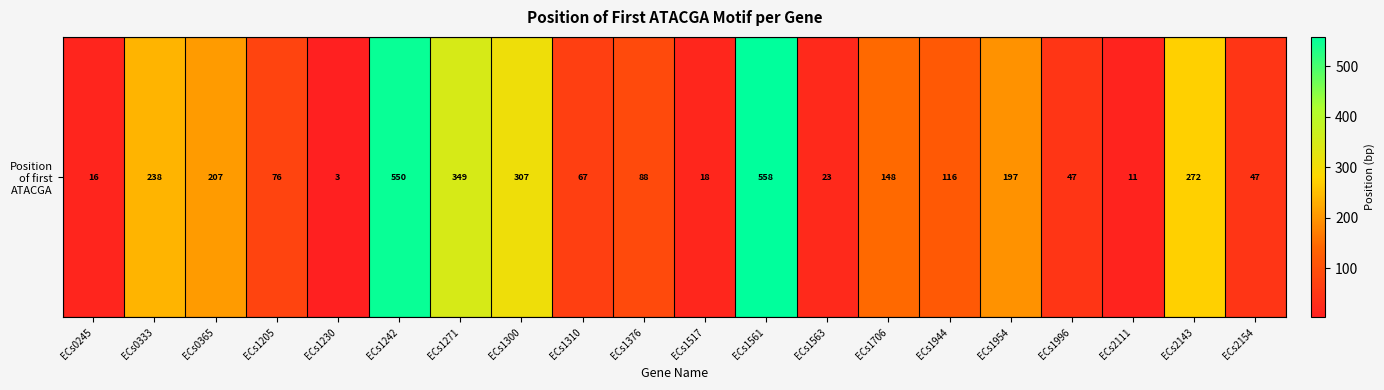

Between ECs1706 and ECs1563, which is larger?

ECs1706